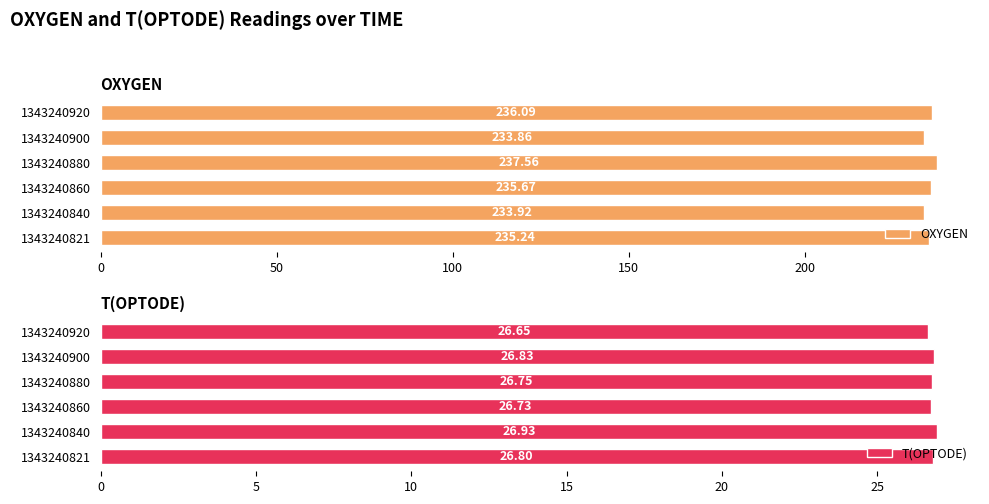

How many bars are there in each group?

2